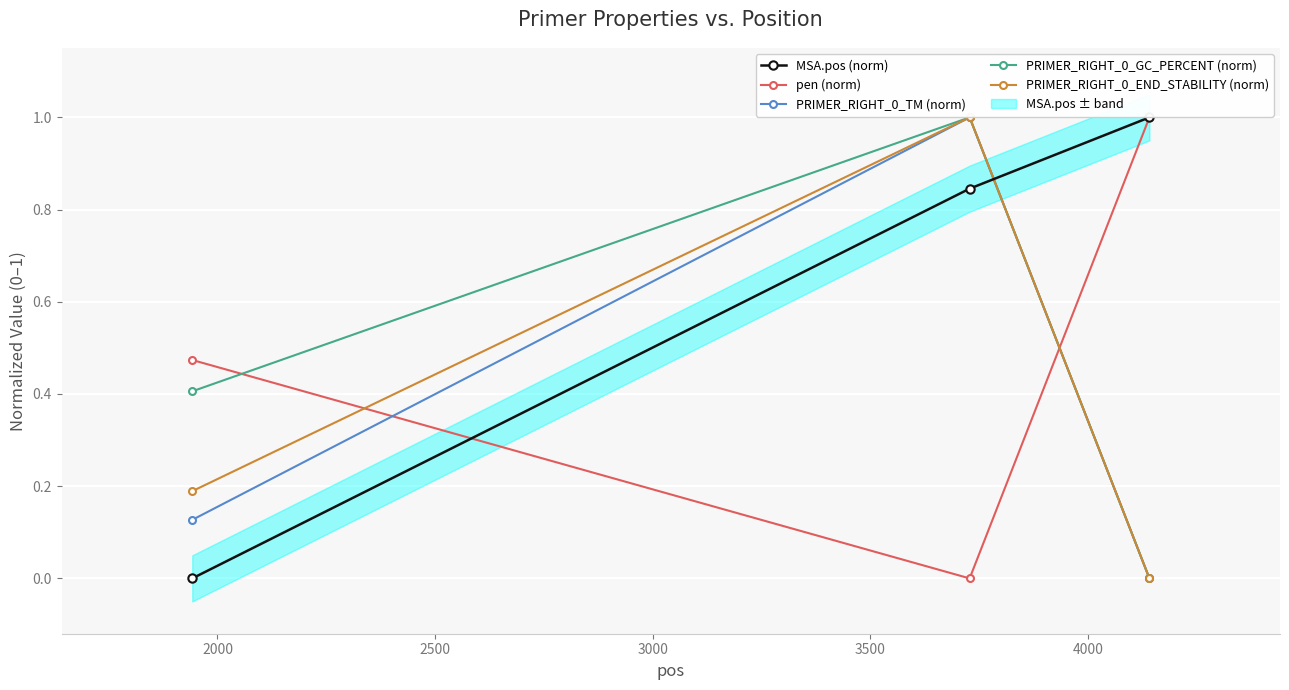

What is the maximum value for pen (norm)?

1.0